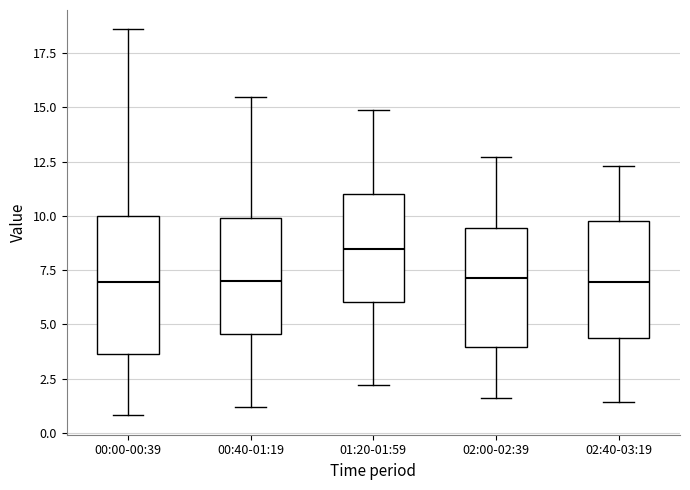

Where is the lower edge of the box for 01:20-01:59 on the y-axis? The values are not printed on the chart, so give them approximately, as read against the axis.

6.0